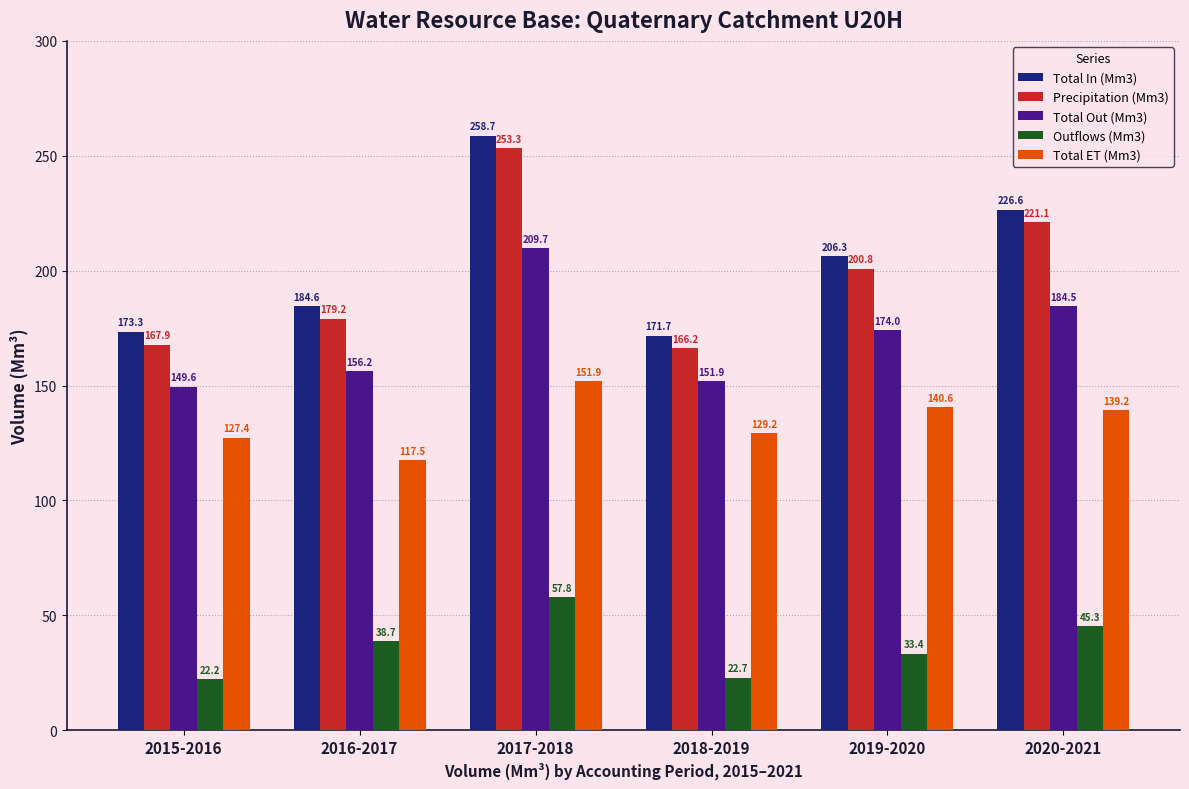

At how many categories does at least one series exceed 30?

6